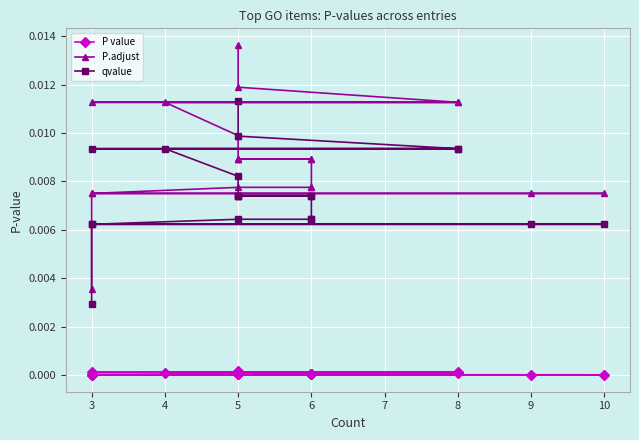

Count the P.adjust values in the range 0 to 1.

20